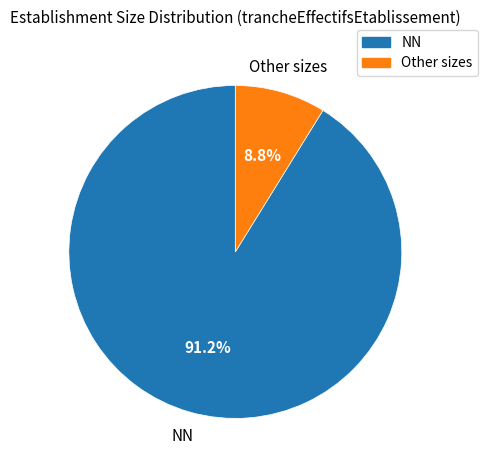

Does any single category account for the majority?

Yes